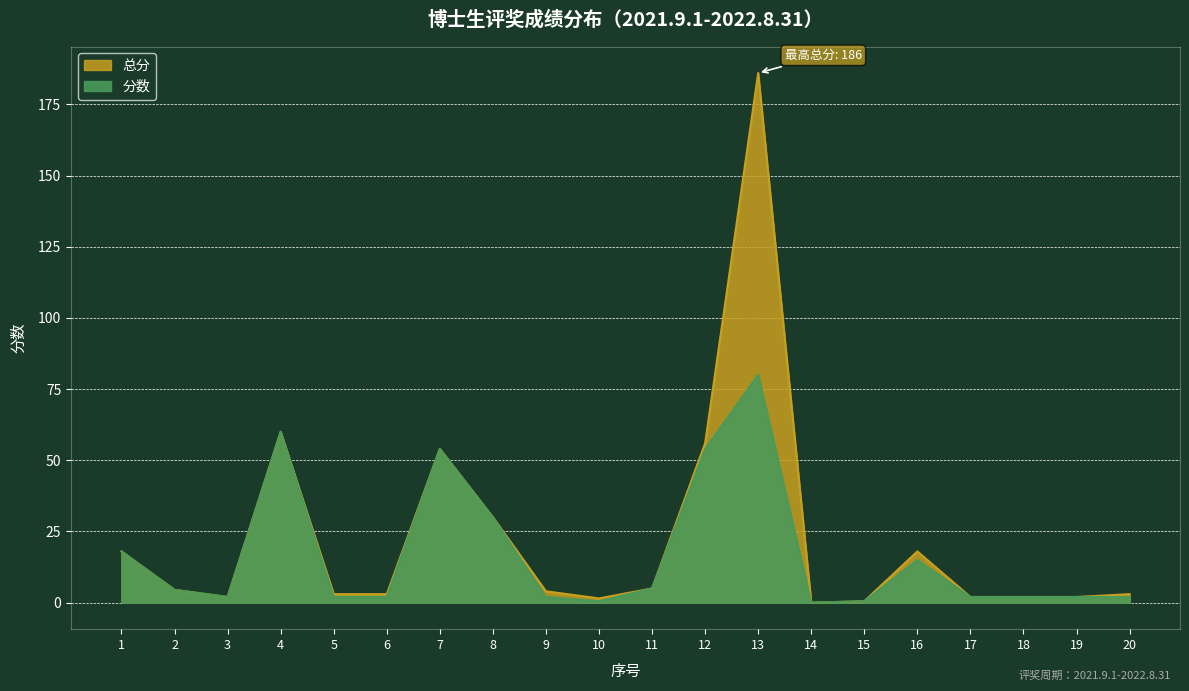

True or false: 总分 has more than 2 points higher than both neighbors.

True